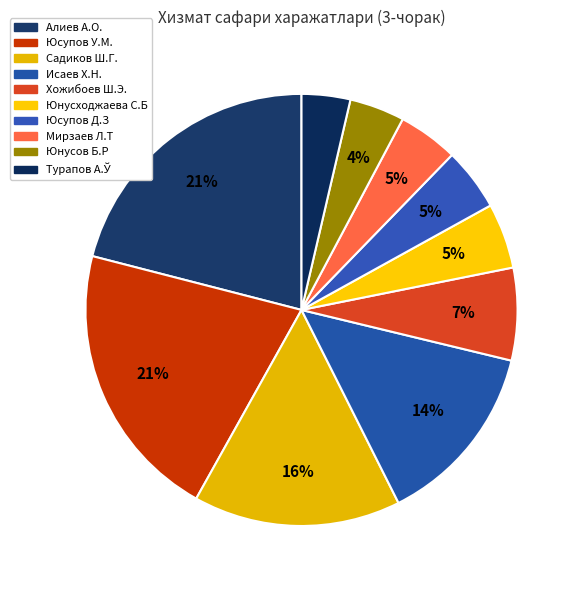

How many segments does this pie chart have?

10